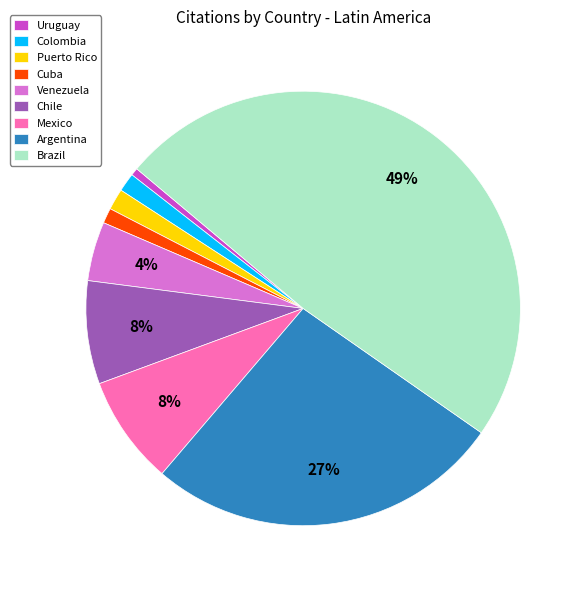

To the nearest percent, what is the combined percentage of Chile and Venezuela?

12%